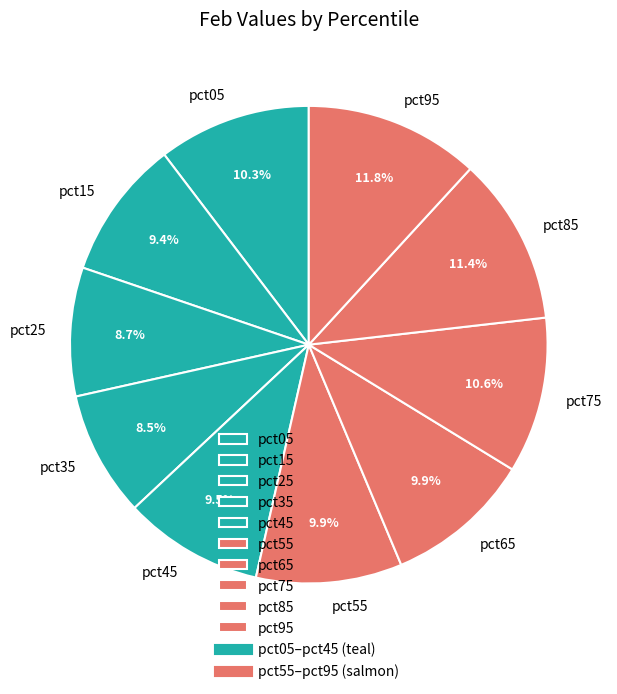

Which has a higher value, pct75 or pct25?

pct75